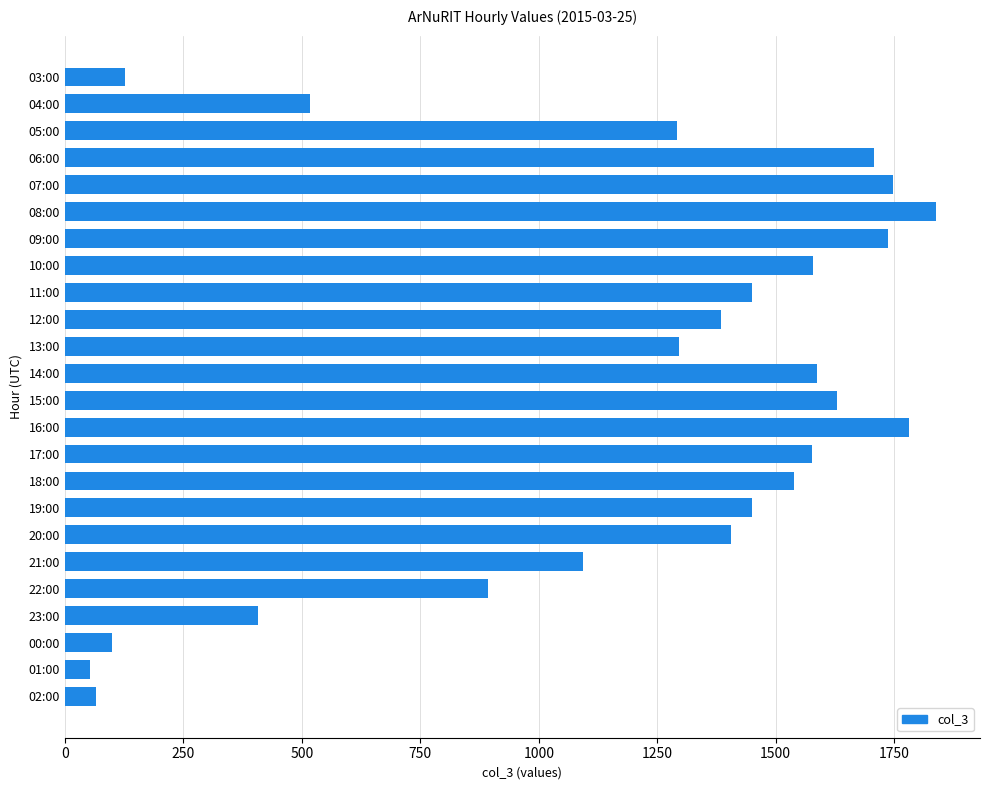

What is the sum of all values?

28258